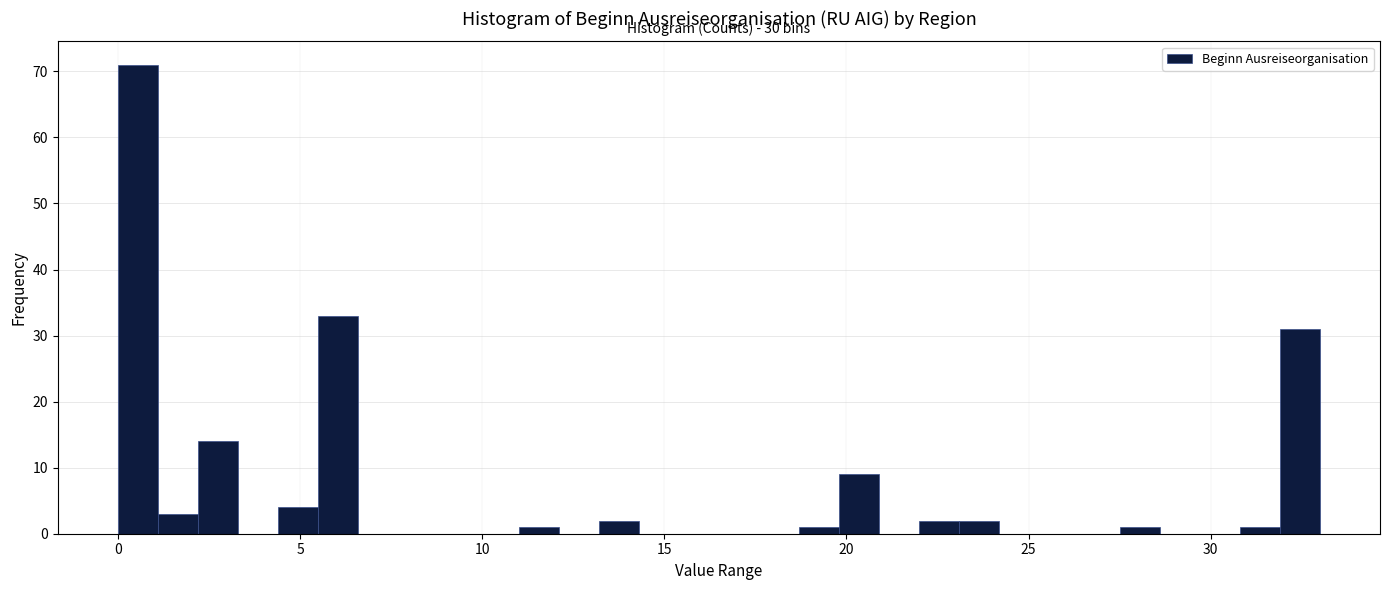

Around what value on the x-axis is the tallest bar? Give the approximate position of its centre, as read against the axis.

0.5